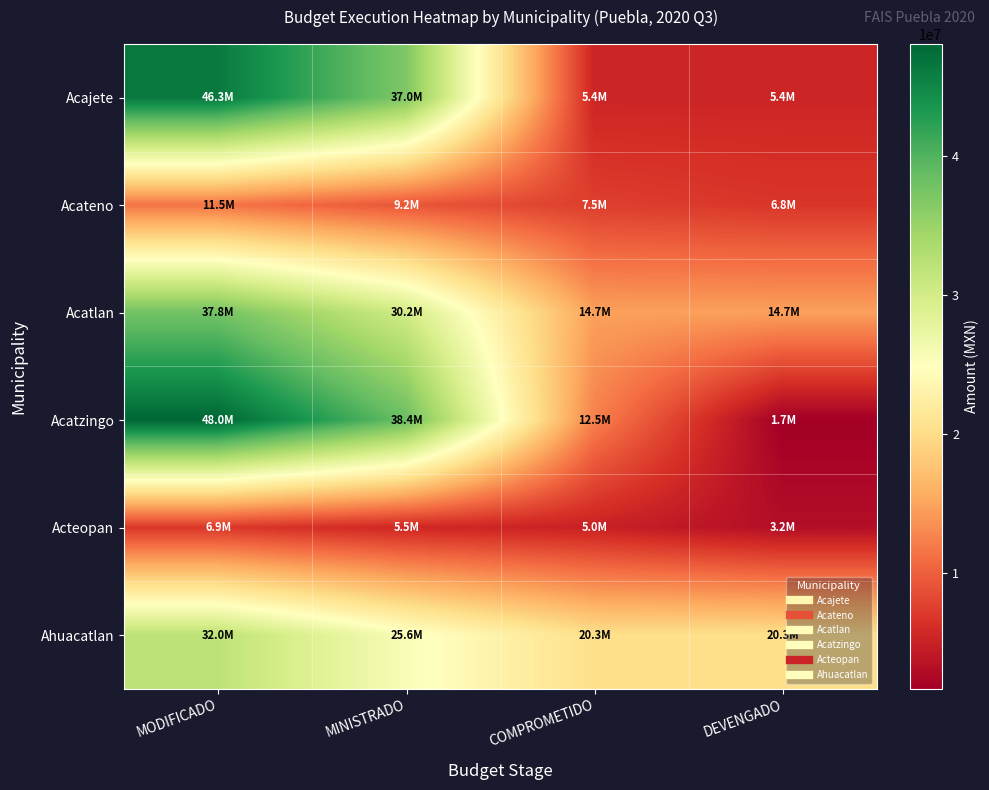

Which series has the widest spread of values?

Acatzingo